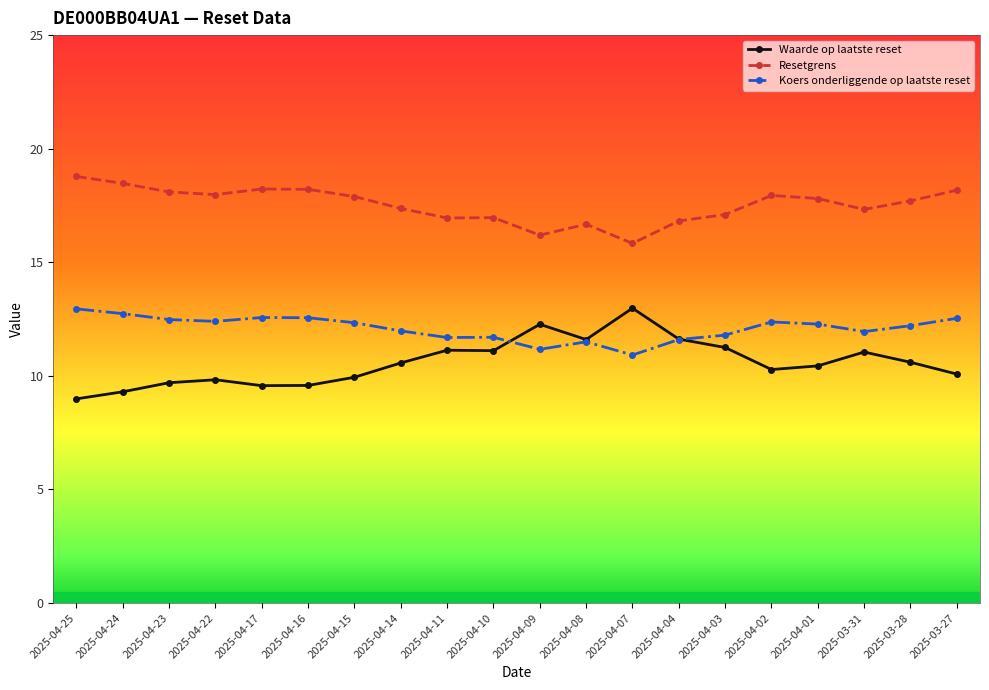

What are all the series names shown in the legend?

Waarde op laatste reset, Resetgrens, Koers onderliggende op laatste reset